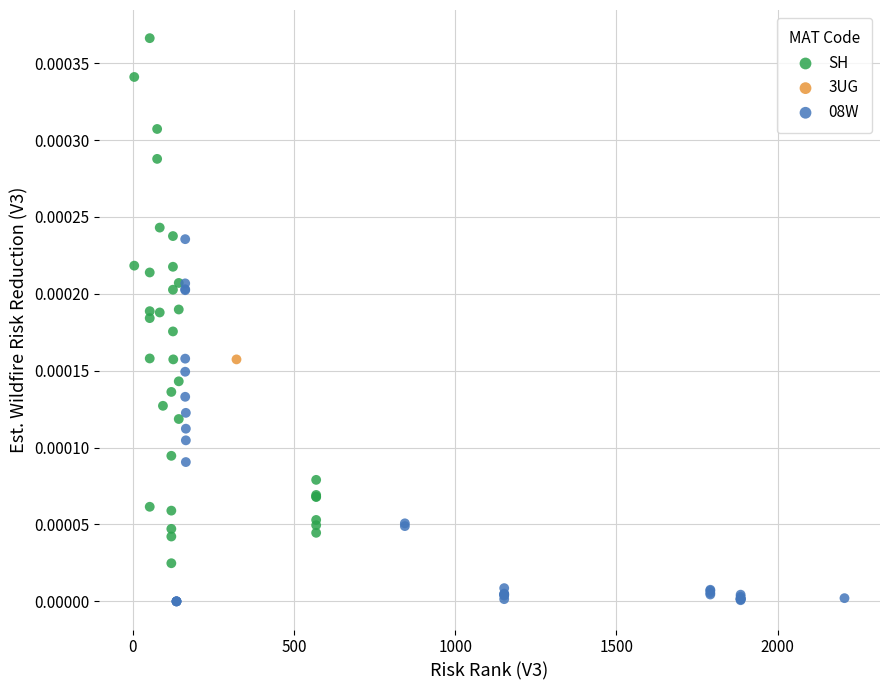

Which series contains the lowest Y value?

08W